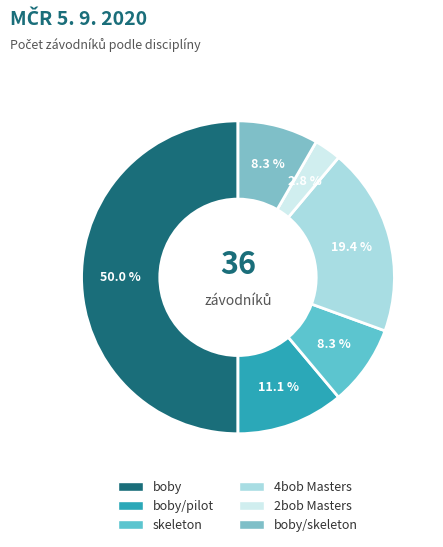

Count the number of slices in the pie.

6